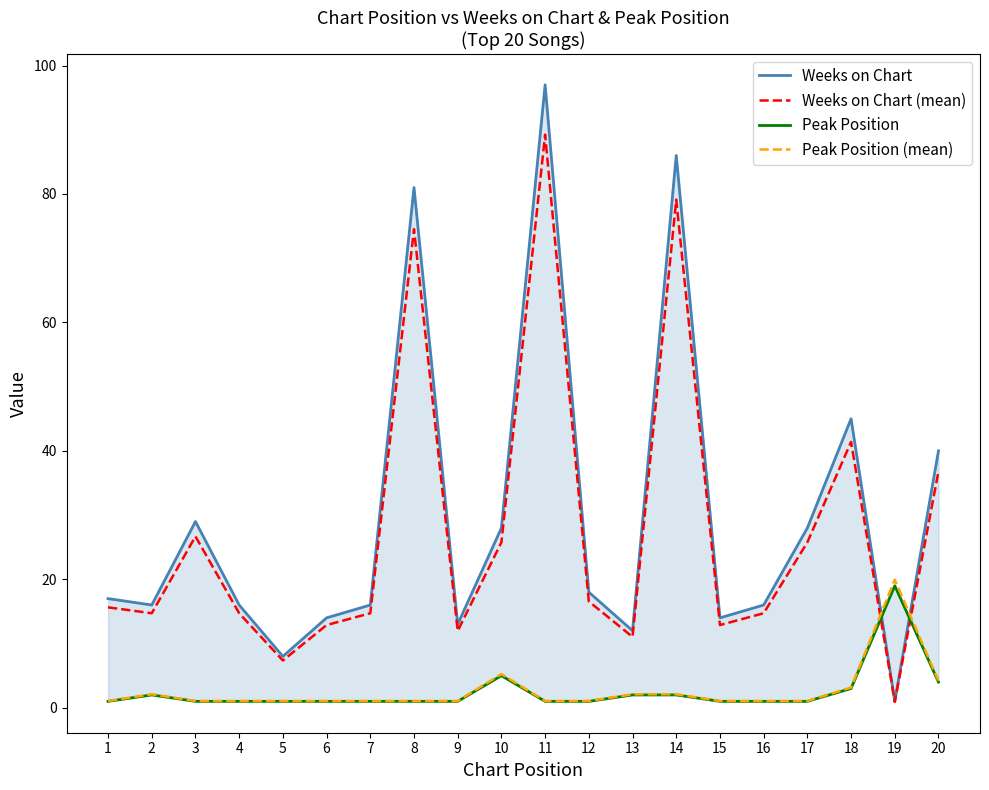

Rank the series by their maximum value, from lowest to highest.

Peak Position, Peak Position (mean), Weeks on Chart (mean), Weeks on Chart